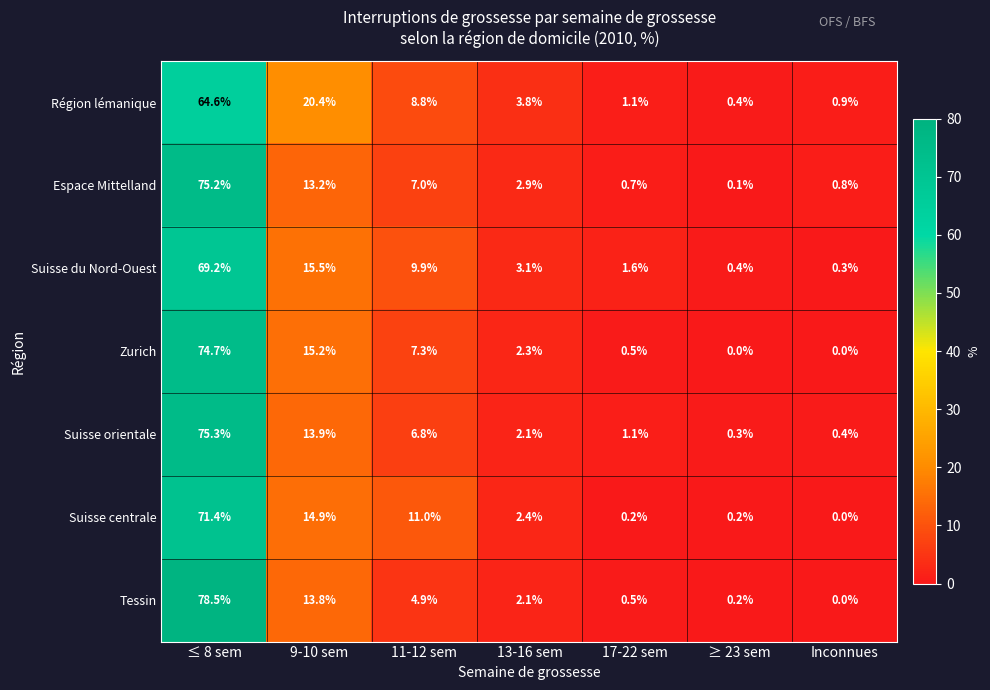

At how many categories does at least one series exceed 46?

1